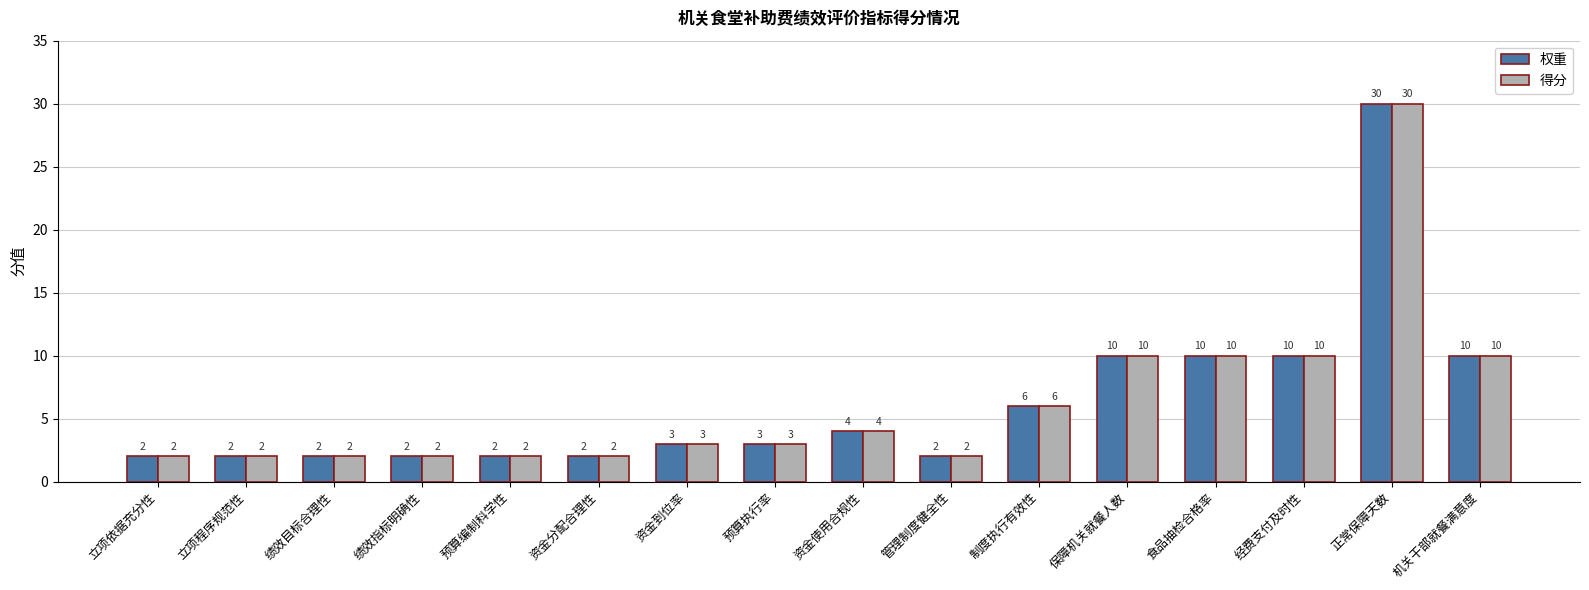

What is the approximate value of 权重 at 食品抽检合格率?

10